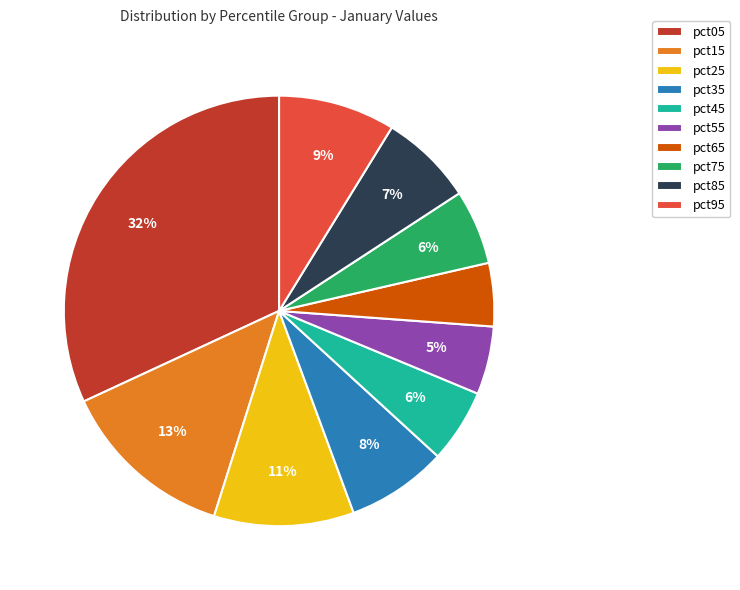

How many segments does this pie chart have?

10